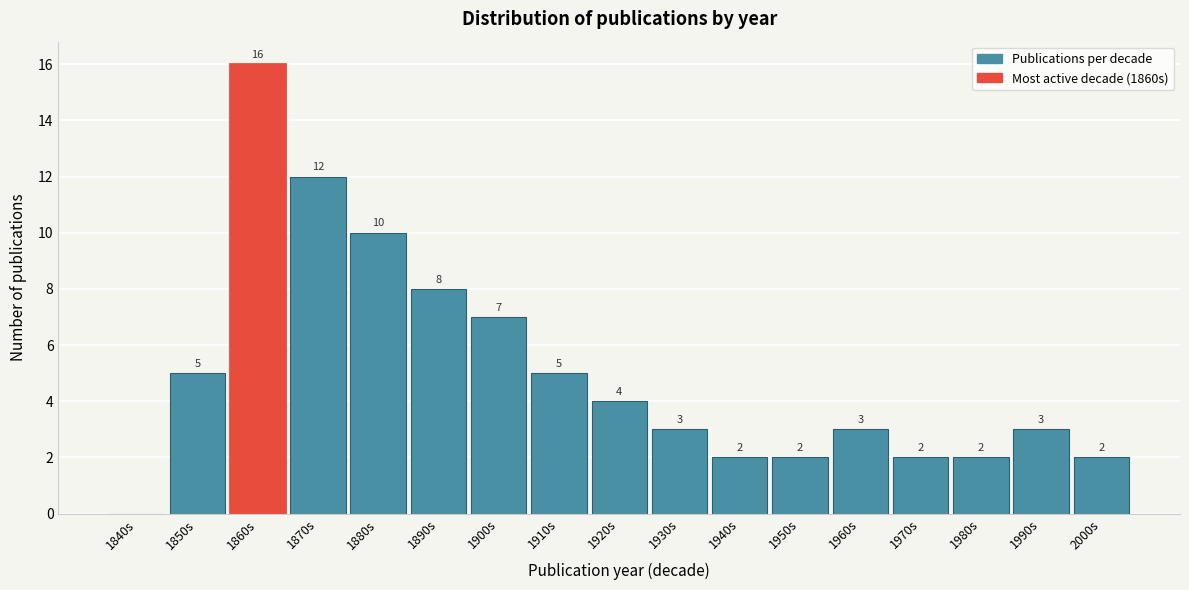

Reading left to right, what are all the values shown in this chart?

1840s=0	1850s=5	1860s=16	1870s=12	1880s=10	1890s=8	1900s=7	1910s=5	1920s=4	1930s=3	1940s=2	1950s=2	1960s=3	1970s=2	1980s=2	1990s=3	2000s=2